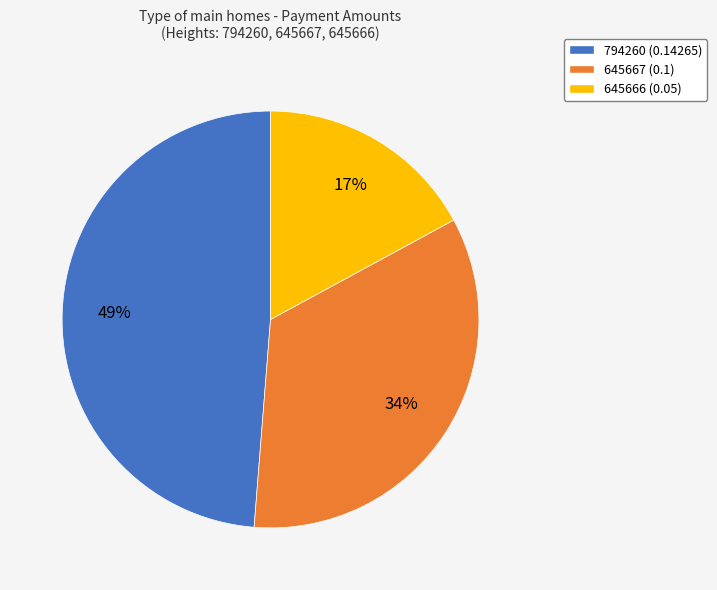

Does any single category account for the majority?

No